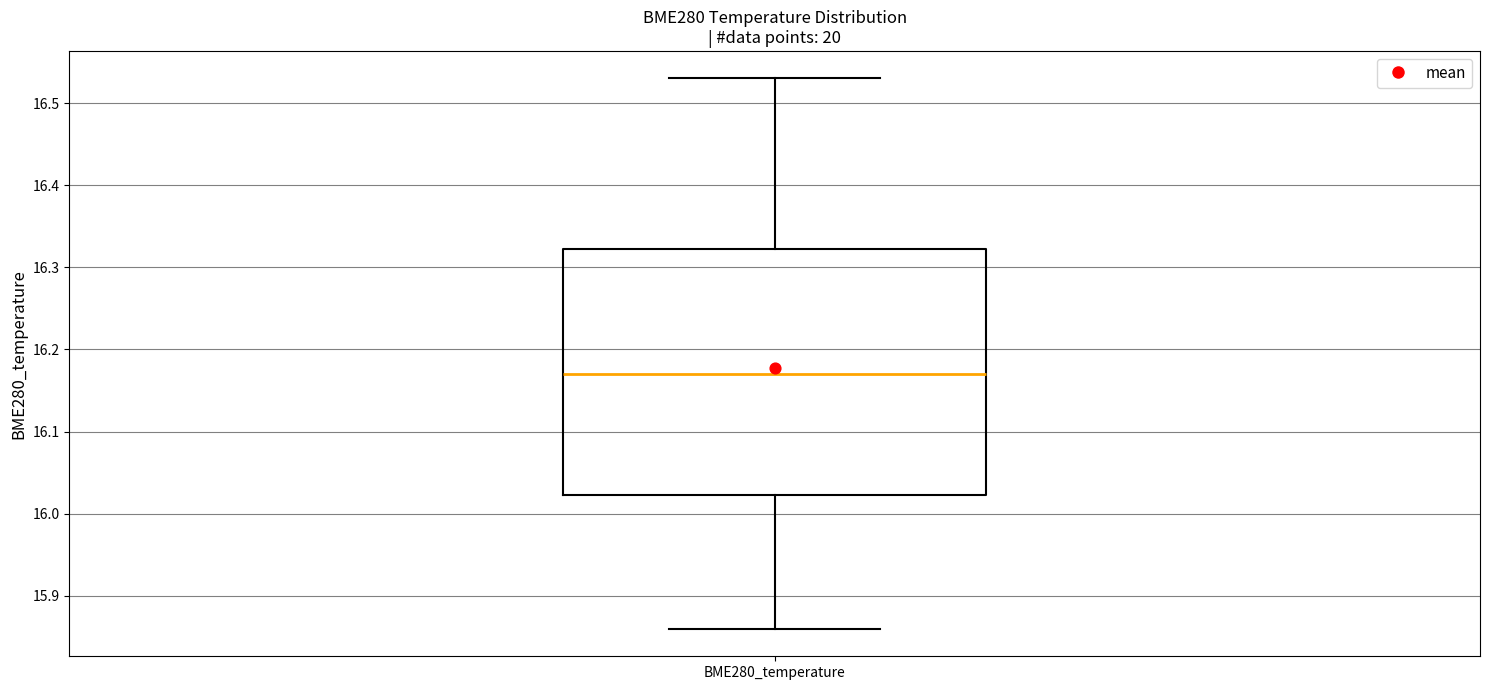

Where is the upper edge of the box for BME280_temperature on the y-axis? The values are not printed on the chart, so give them approximately, as read against the axis.

16.32